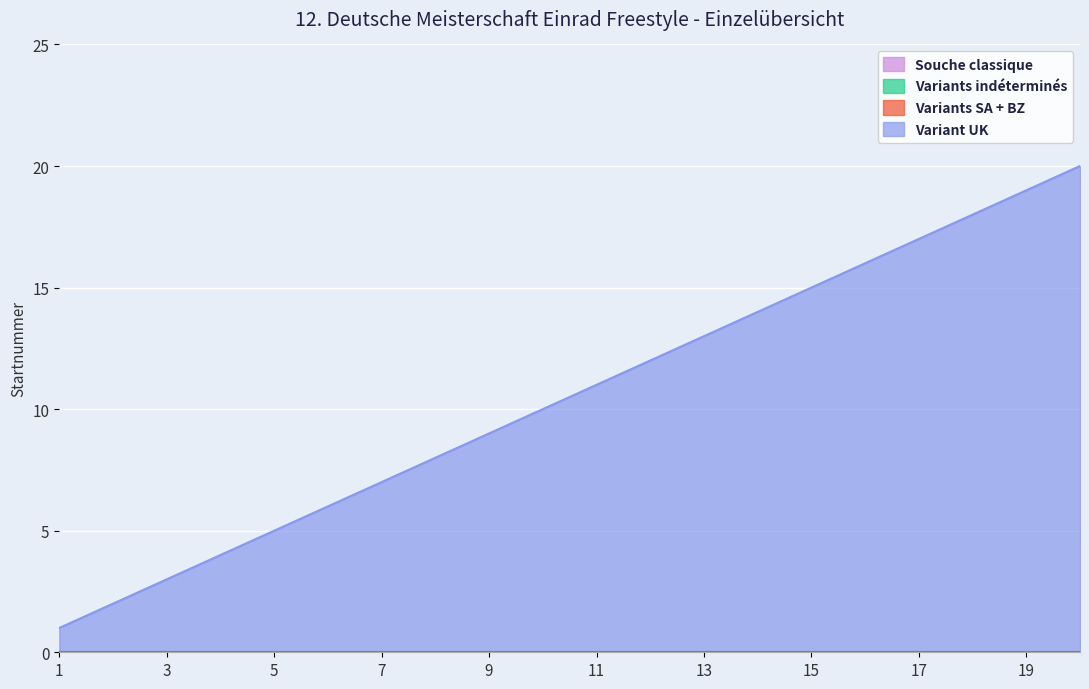

Between 5 and 10, which series saw the biggest shift?

Variant UK